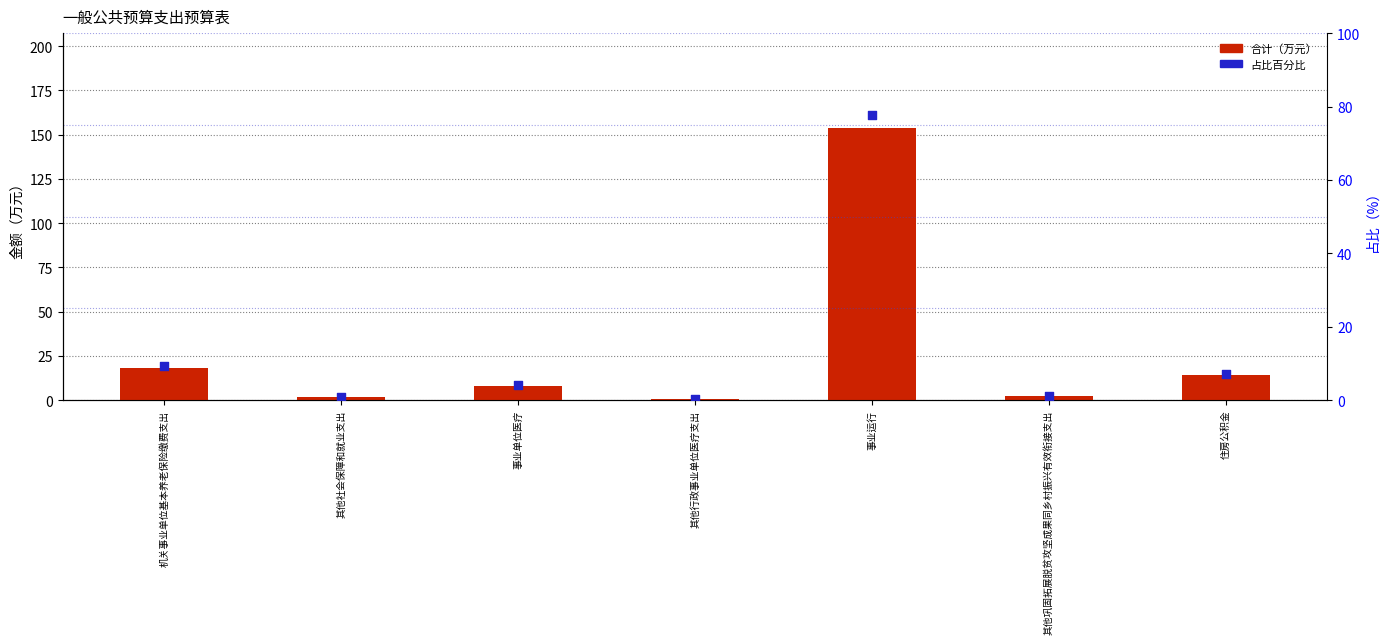

What are all the series names shown in the legend?

合计, 占比百分比